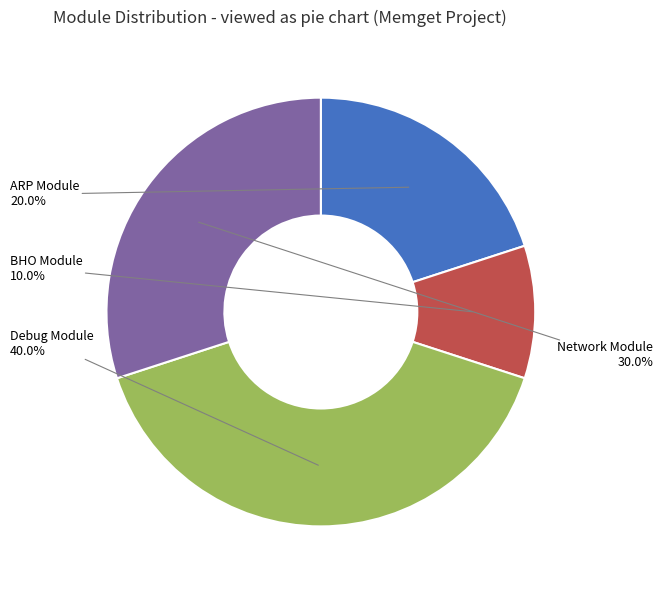

Which category has the smallest portion of the pie?

BHO Module